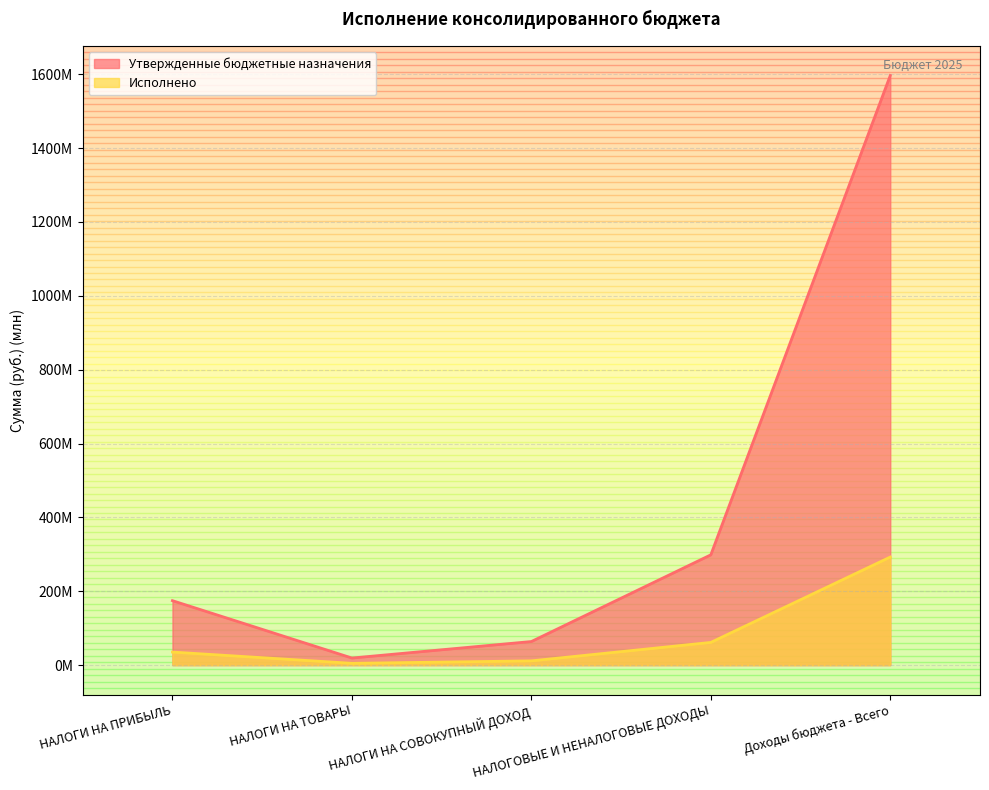

Rank the series at НАЛОГИ НА ТОВАРЫ from highest to lowest value.

Утвержденные бюджетные назначения, Исполнено